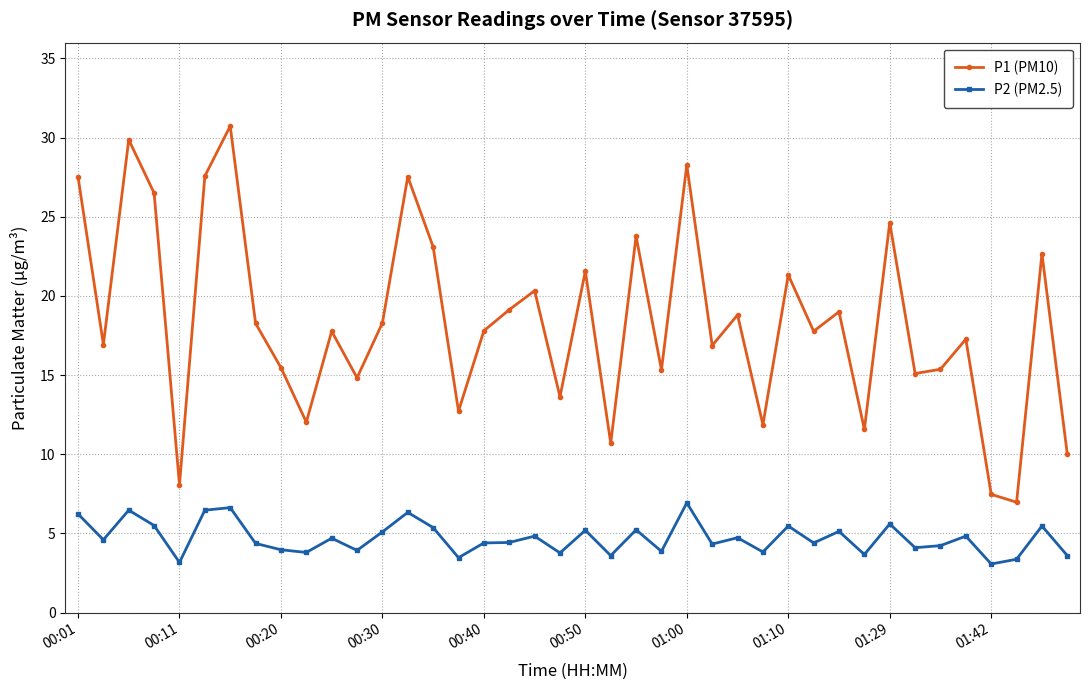

Count the number of data series in this chart.

2